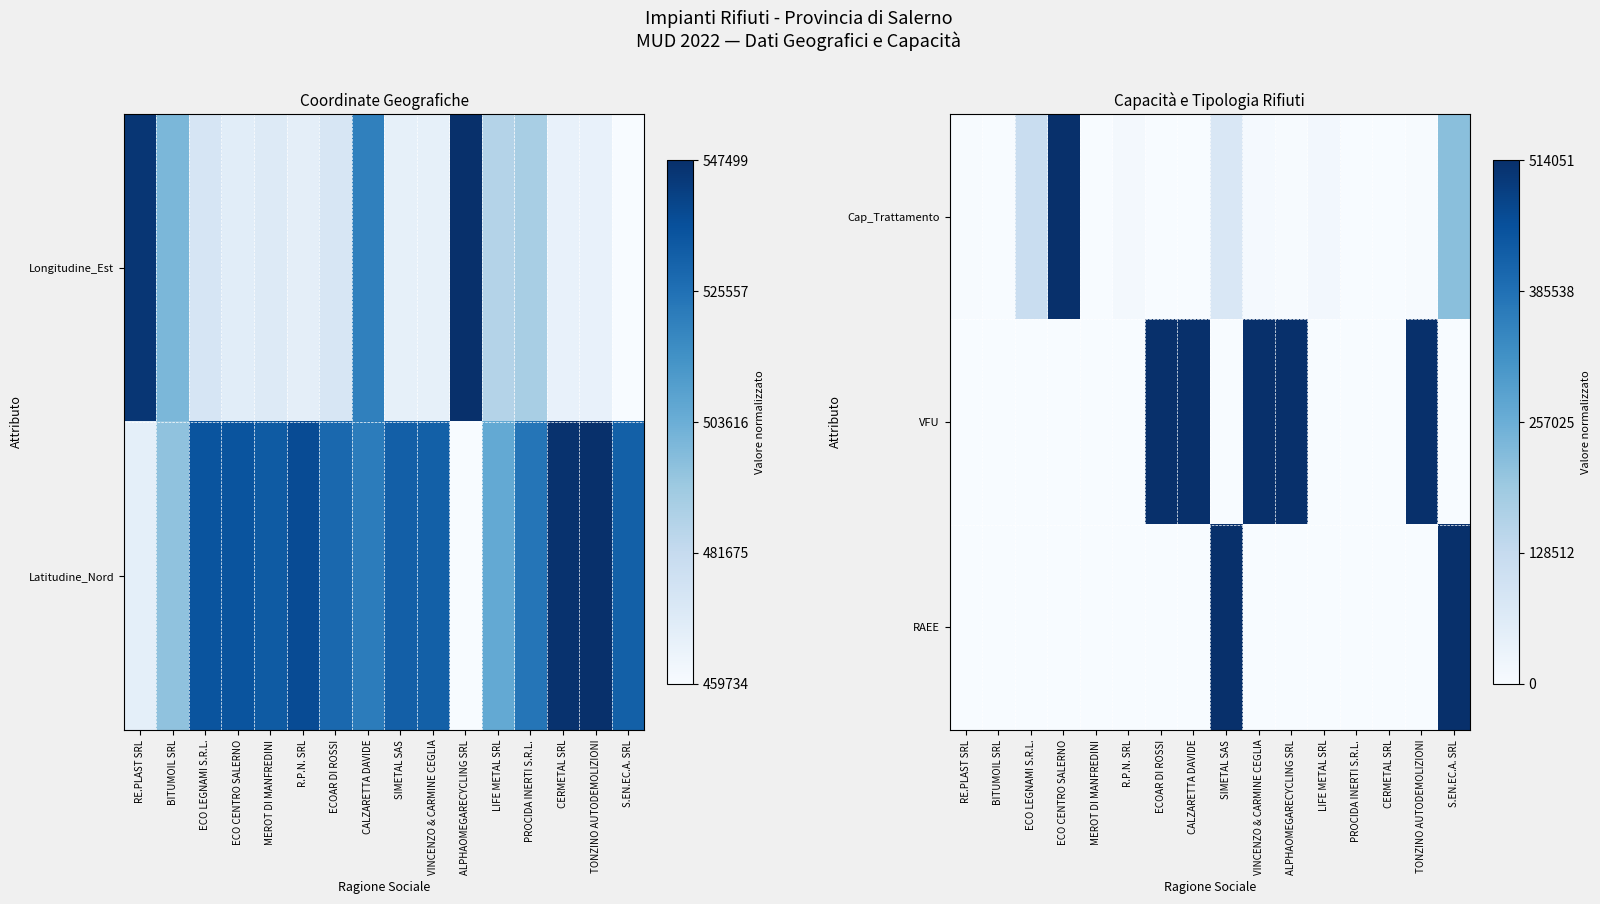

Which category has the lowest value in the Cap_Trattamento series?

MEROT DI MANFREDINI